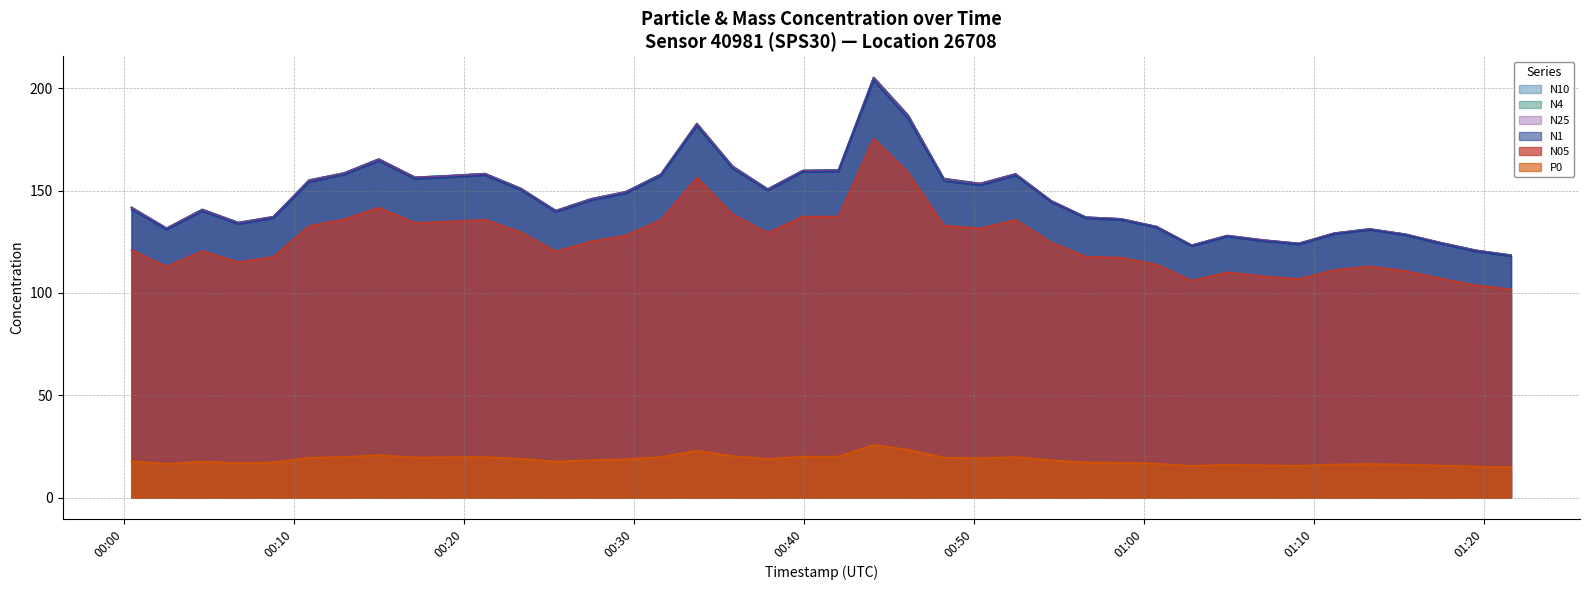

Rank the series by their maximum value, from lowest to highest.

P0, N05, N1, N25, N4, N10